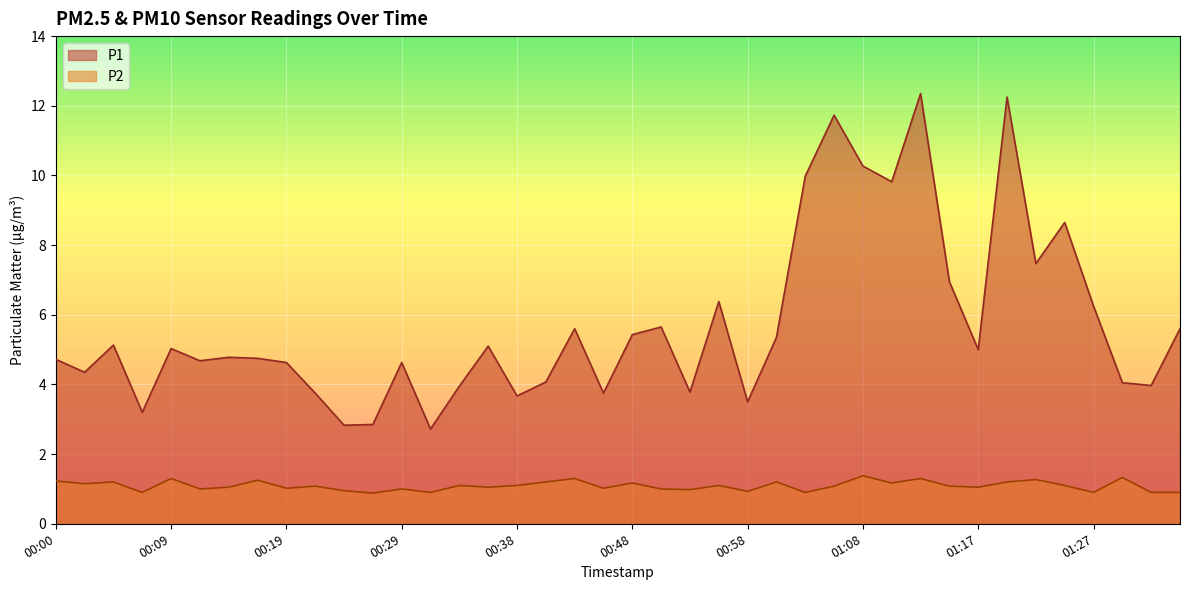

Which series changed the most between 00:29 and 00:36?

P1